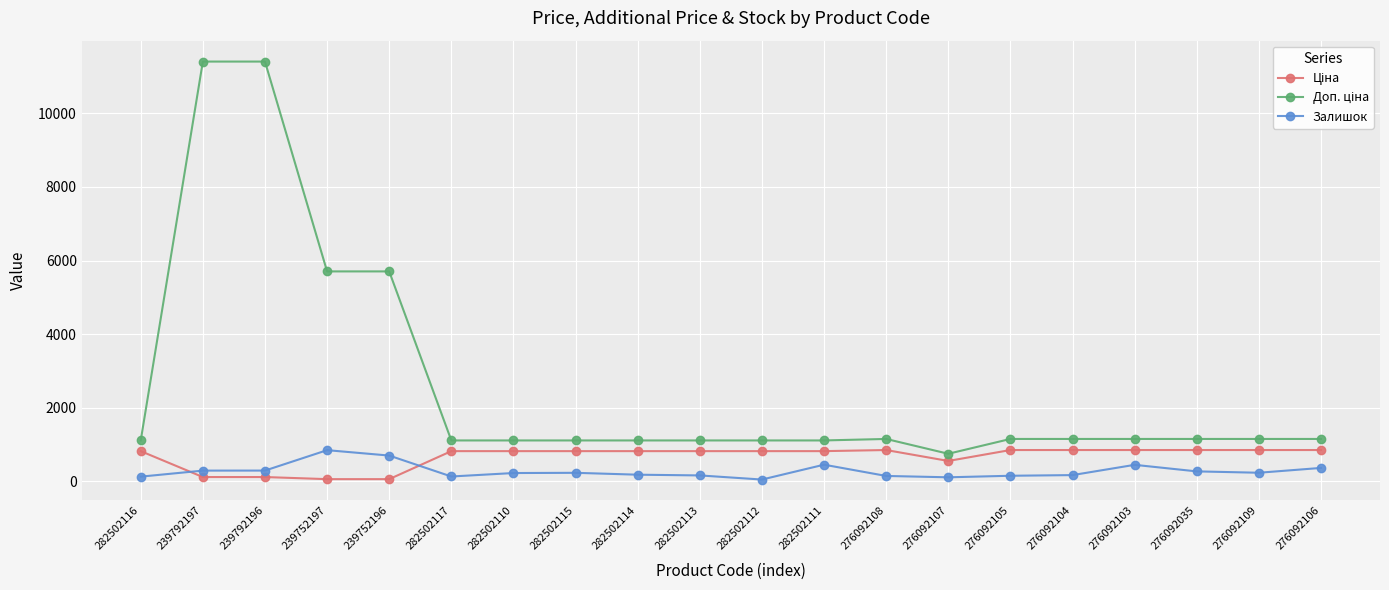

What is the difference between the maximum and minimum values in the Залишок series?

799.0